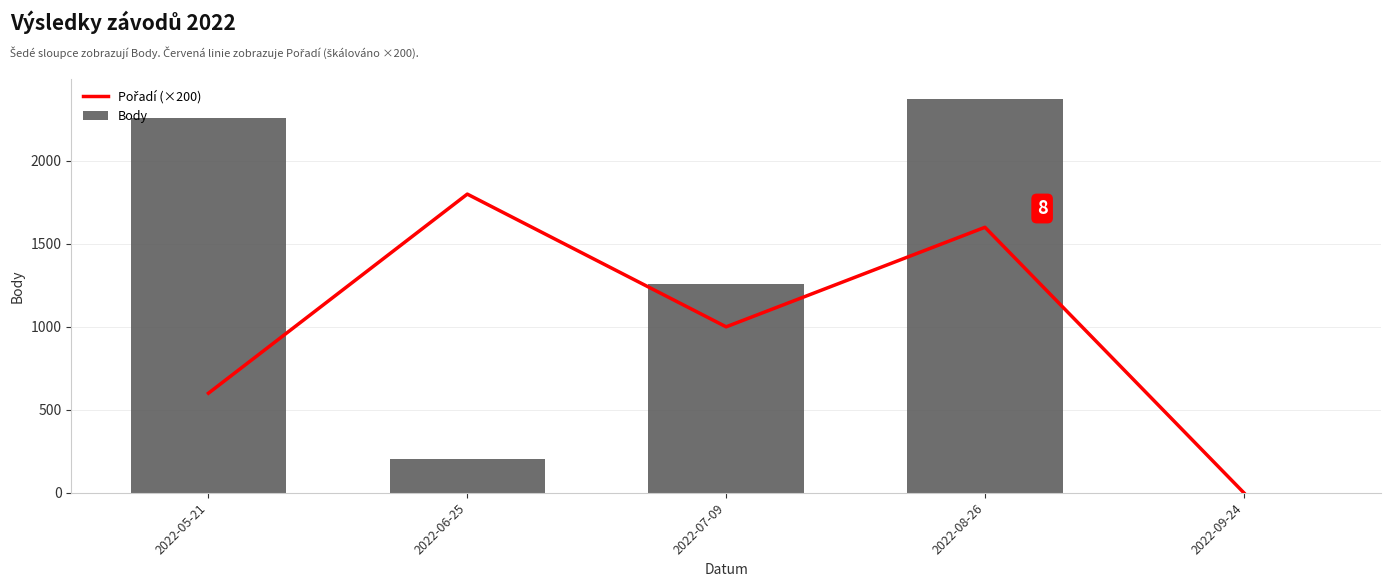

What is the highest value of the Body series?

2375